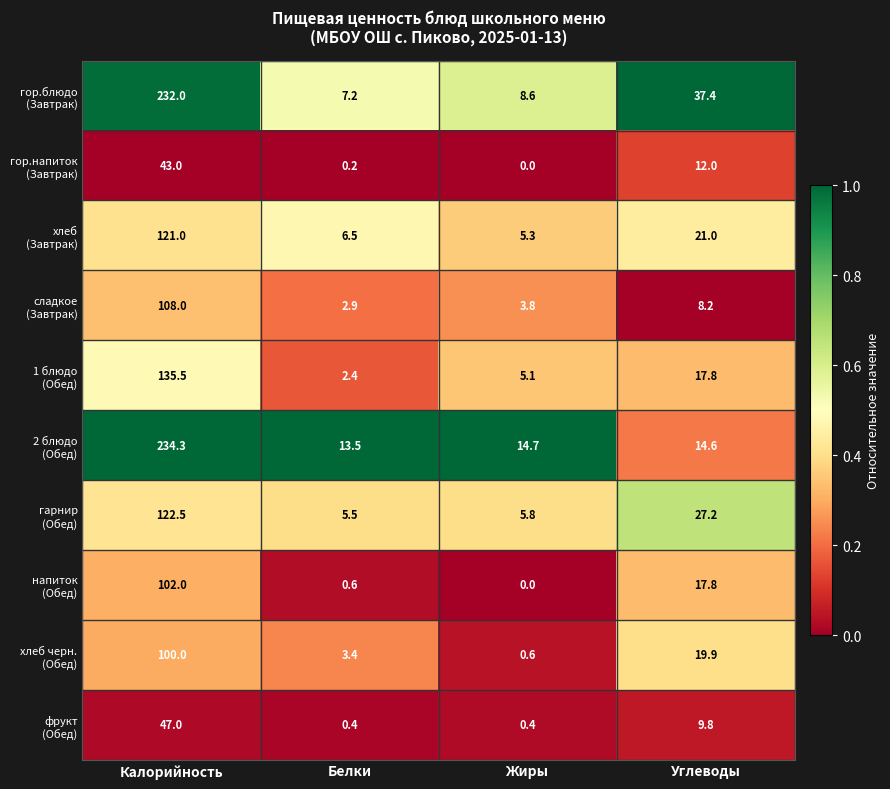

Which label corresponds to the largest value in the chart?

Калорийность